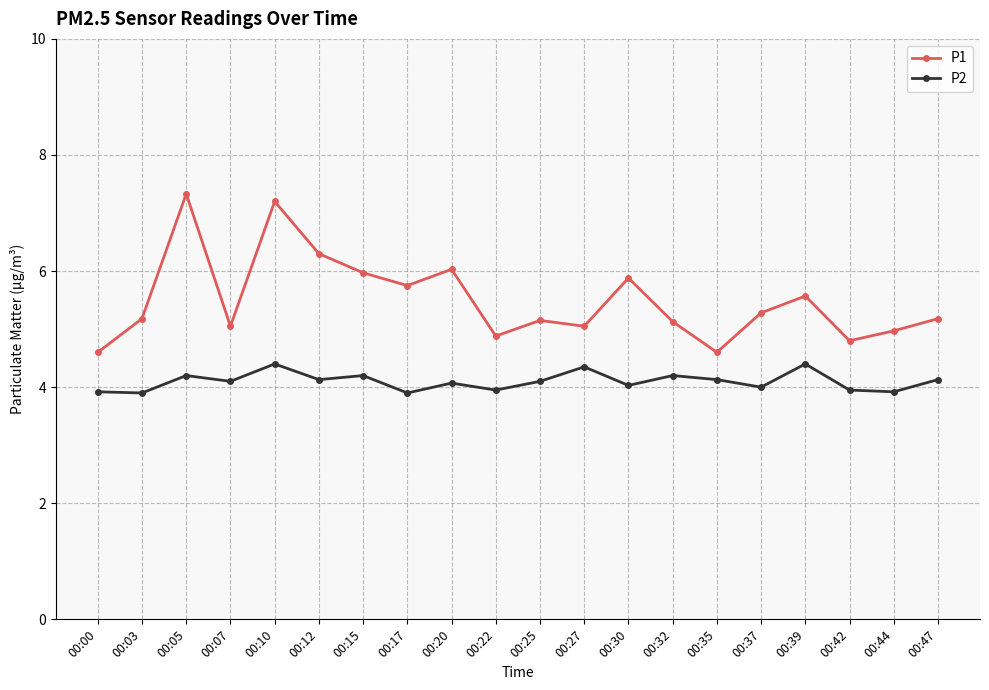

Is this an area chart (filled region under the line)?

No